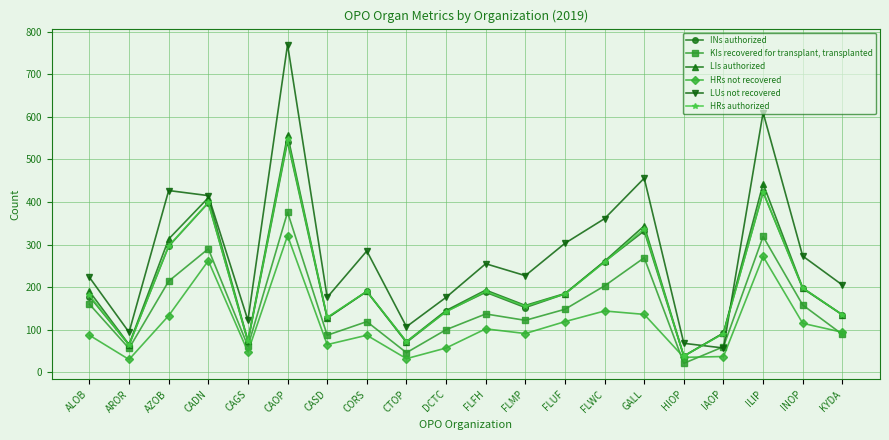

Which category has the lowest value in the LUs not recovered series?

IAOP